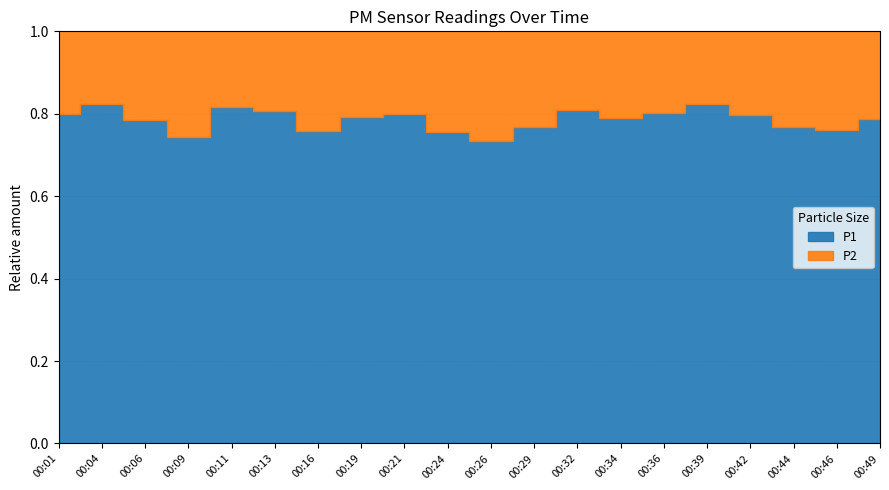

At which category does P1 reach its first local valley?

00:09